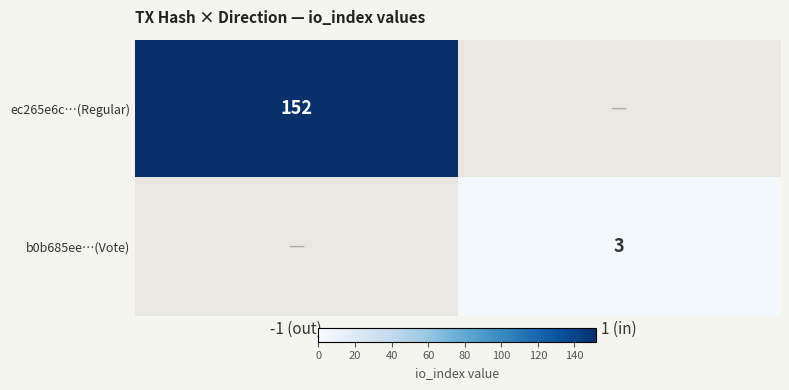

At how many categories does at least one series exceed 147?

1